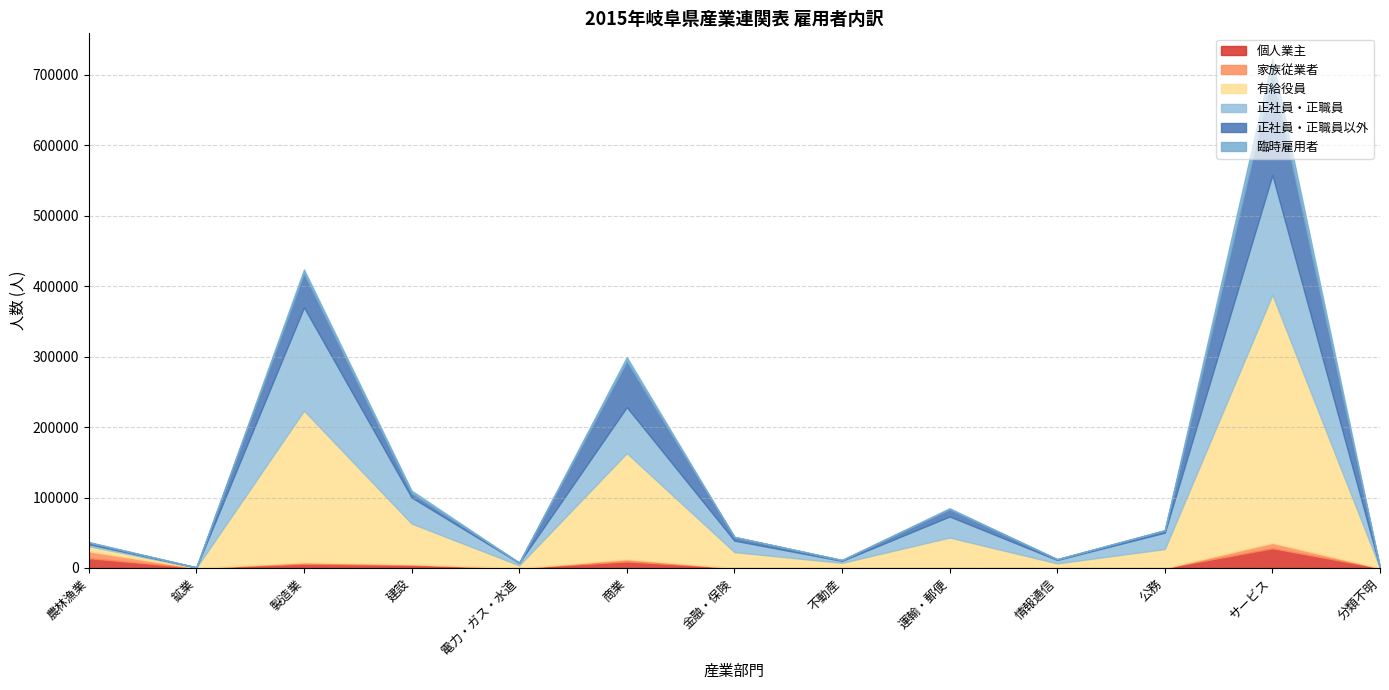

What is the average value of the 臨時雇用者 series?

3132